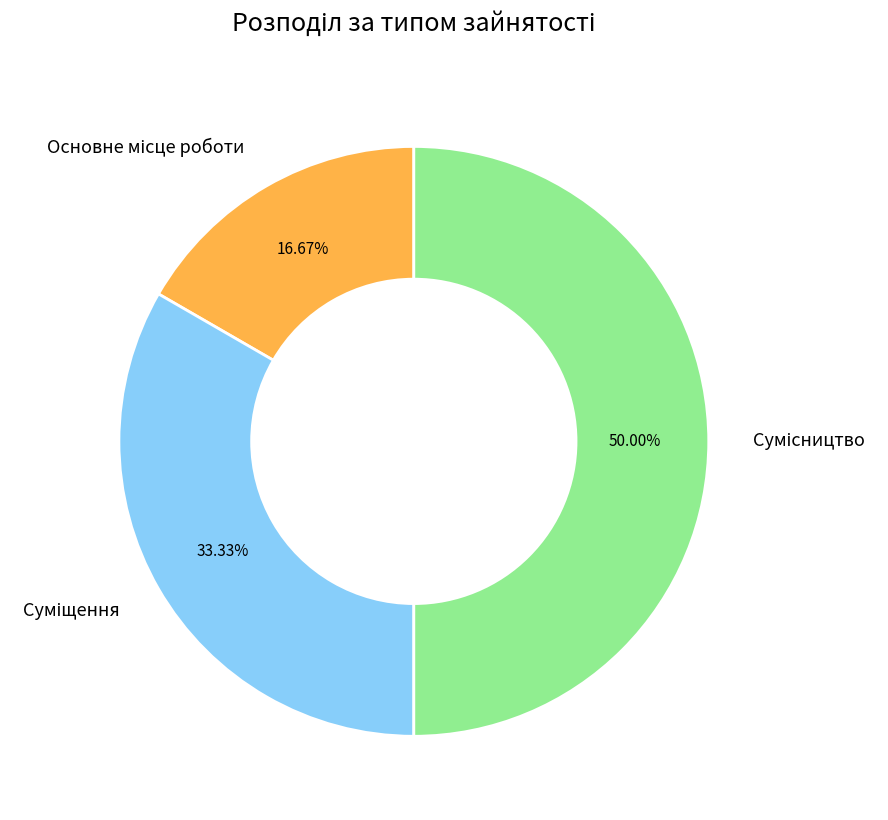

How many slices are in this pie chart?

3